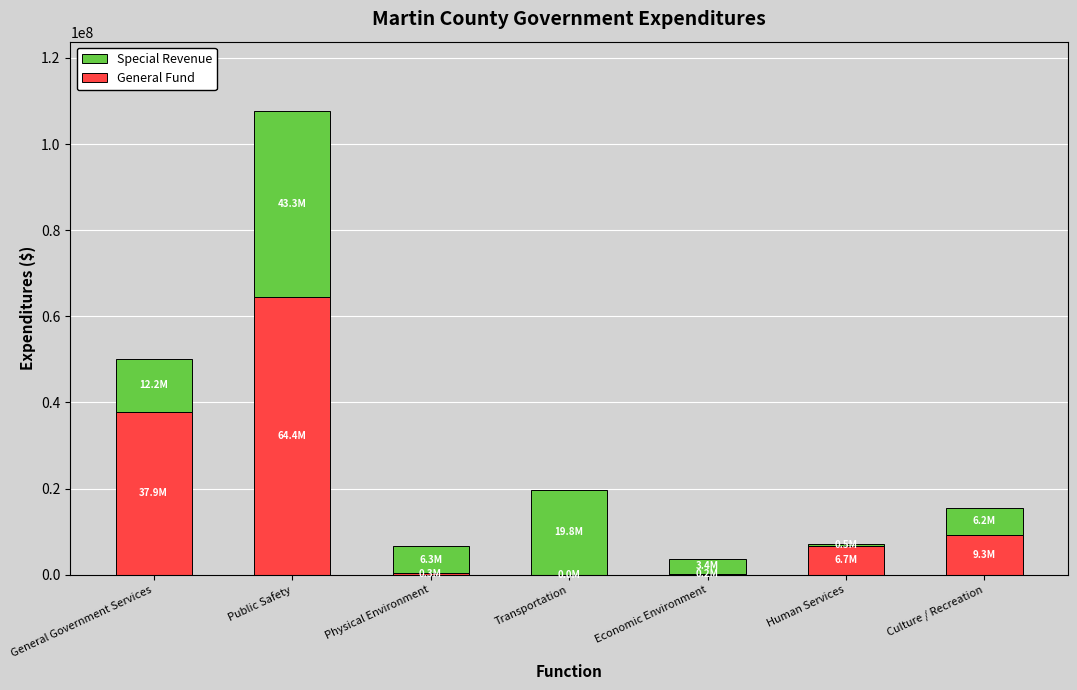

Where is General Fund nearest to the value 32201174?

General Government Services